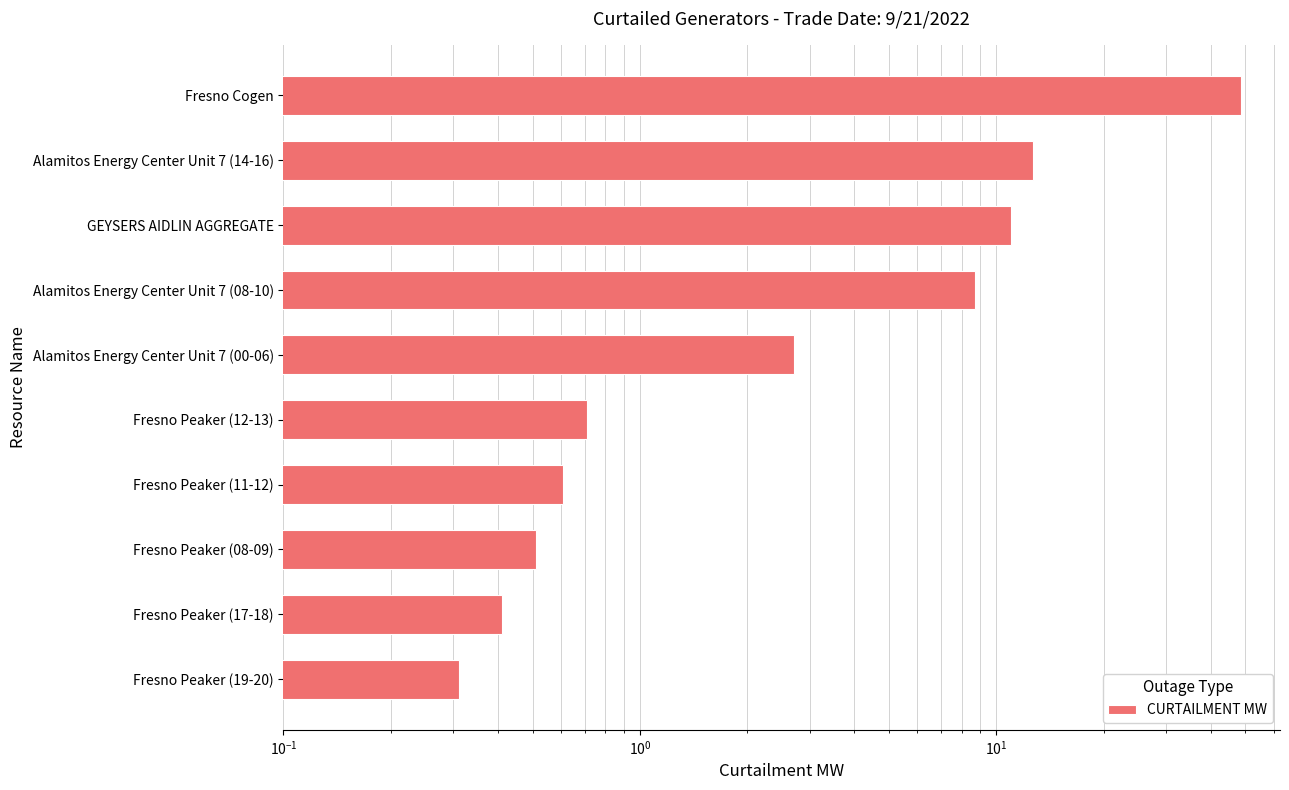

True or false: the data shows 0.4 at Fresno Peaker (17-18).

True